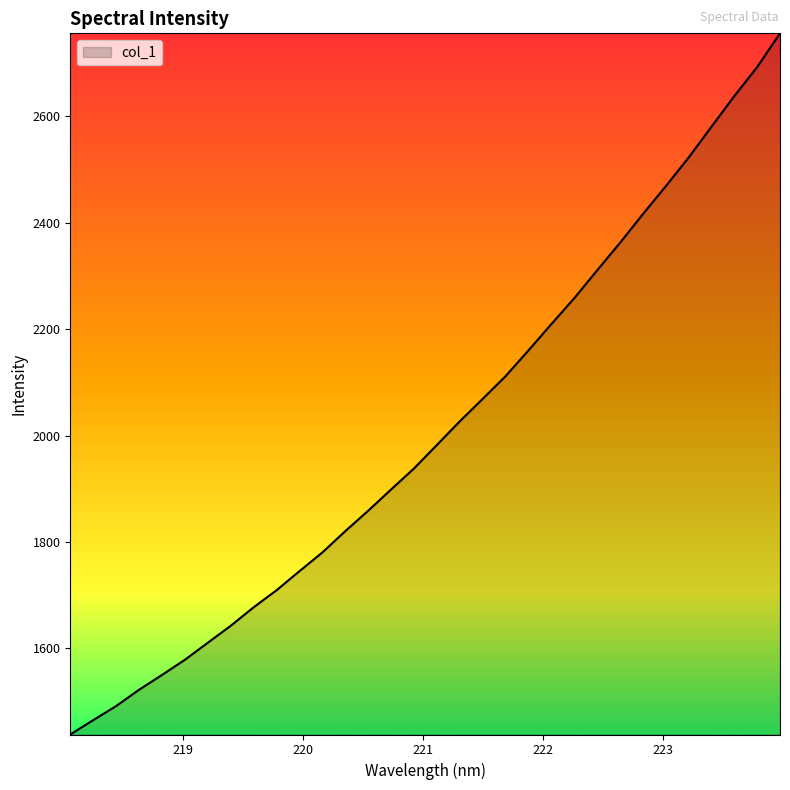

What is the minimum value shown in the chart?

1438.0